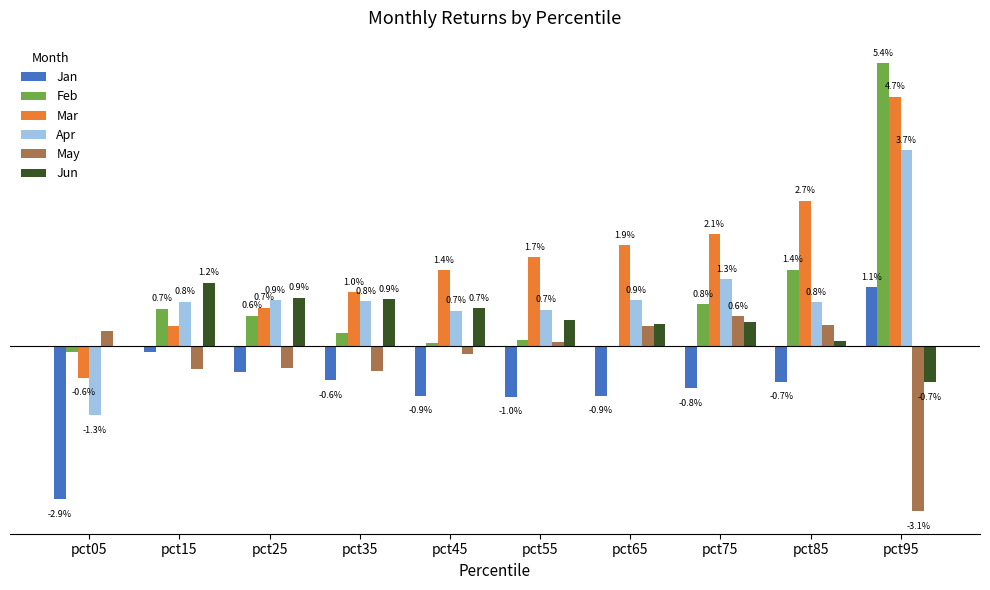

Which series has the largest total across all categories?

Mar